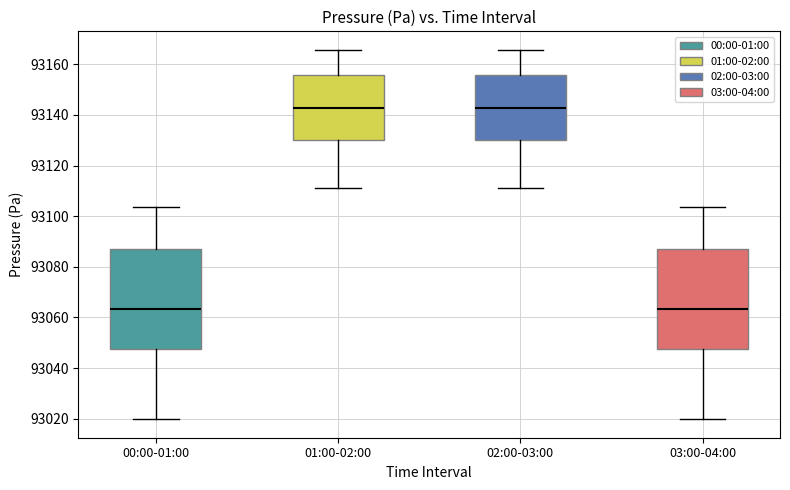

Reading left to right, transcribe this box plot: for each box, give where its median line is, the range the box spans, and where its two whiskers end, as read against the y-axis. The values are not printed on the chart, so give them approximately, as read against the axis.

00:00-01:00: median 93064, box 93048 to 93088, whiskers 93020 to 93104
01:00-02:00: median 93142, box 93130 to 93156, whiskers 93112 to 93166
02:00-03:00: median 93142, box 93130 to 93156, whiskers 93112 to 93166
03:00-04:00: median 93064, box 93048 to 93088, whiskers 93020 to 93104